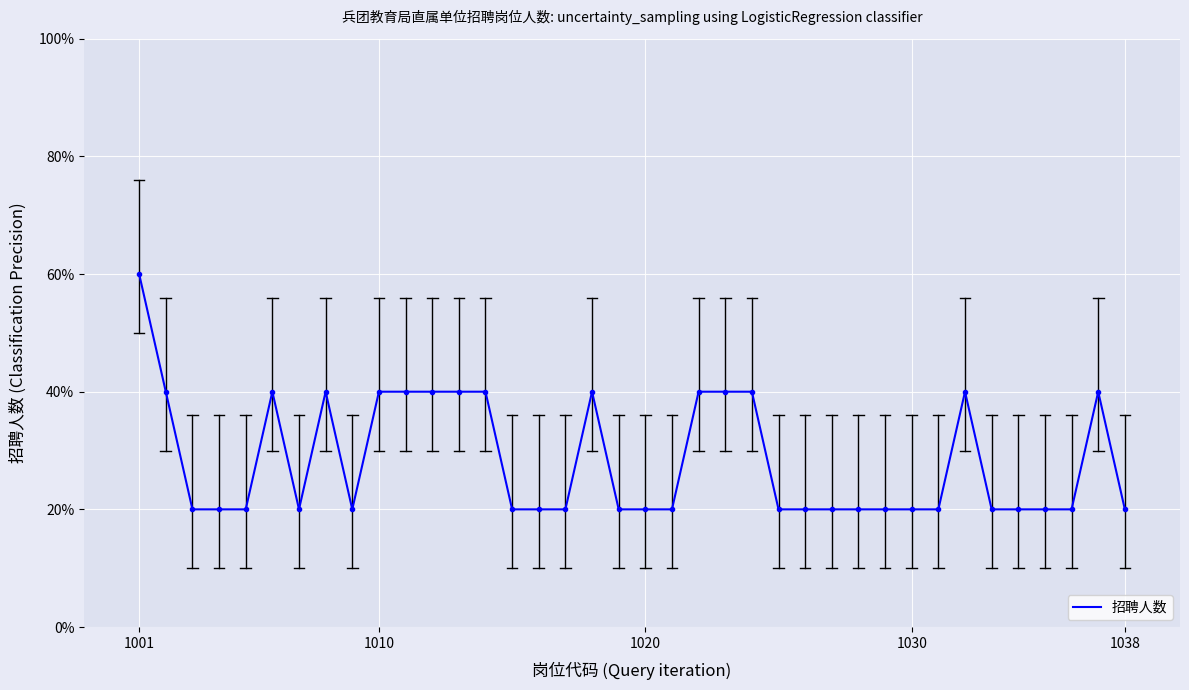

Rank the categories by value from highest to lowest.

1001, 1010, 5, 7, 9, 10, 11, 12, 13, 17, 21, 22, 23, 31, 36, 1020, 1030, 1038, 6, 8, 14, 15, 16, 18, 19, 20, 24, 25, 26, 27, 28, 29, 30, 32, 33, 34, 35, 37